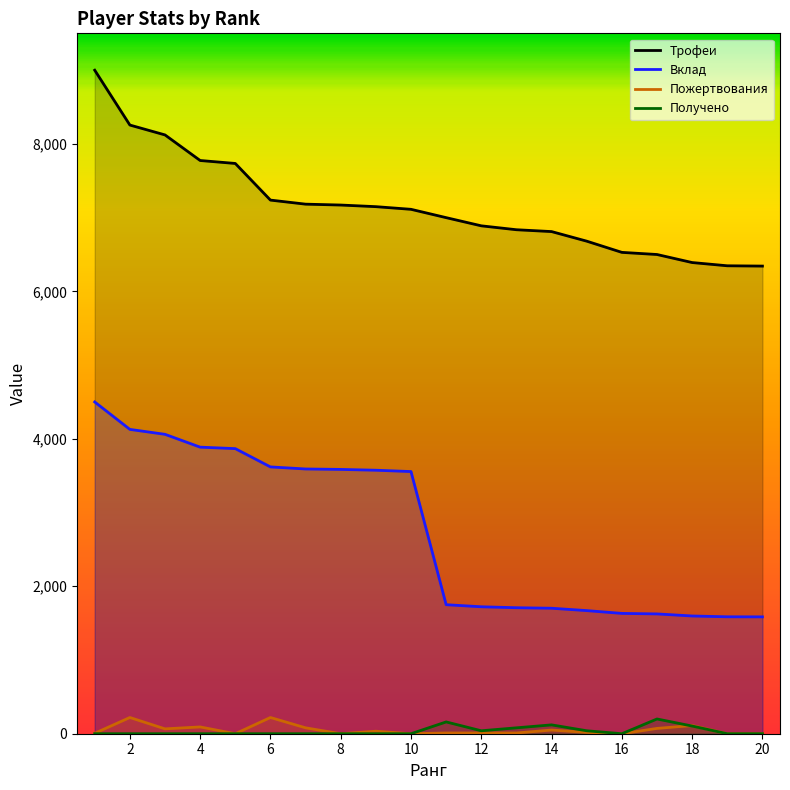

What is the difference between the maximum and minimum values in the Трофеи series?

2657